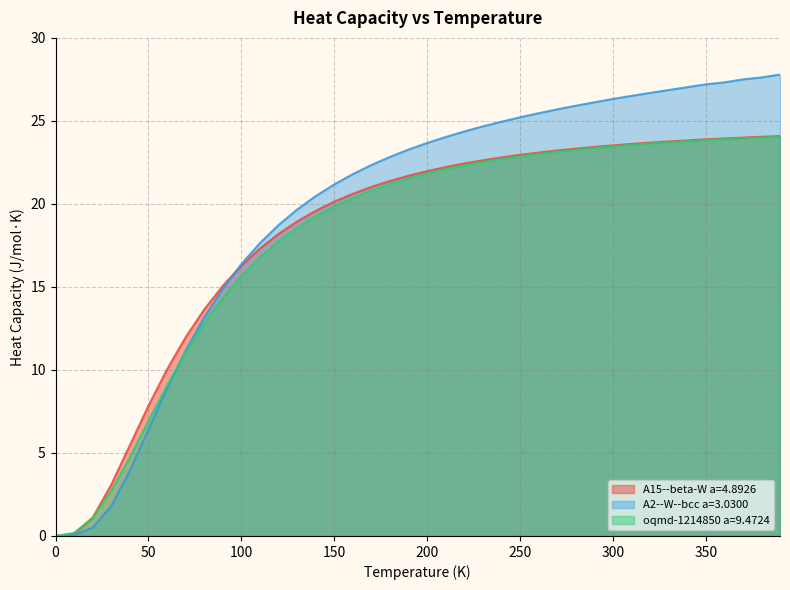

Reading right to left, list all the values displayed in this chart.

A15--beta-W a=4.8926: 390.0=24.1	380.0=24.0	370.0=24.0	360.0=23.9	350.0=23.9	340.0=23.8	330.0=23.8	320.0=23.7	310.0=23.6	300.0=23.5	290.0=23.4	280.0=23.3	270.0=23.2	260.0=23.1	250.0=23.0	240.0=22.8	230.0=22.6	220.0=22.4	210.0=22.2	200.0=22.0	190.0=21.7	180.0=21.4	170.0=21.0	160.0=20.6	150.0=20.1	140.0=19.6	130.0=18.9	120.0=18.2	110.0=17.3	100.0=16.3	90.0=15.1	80.0=13.6	70.0=12.0	60.0=10.0	50.0=7.8	40.0=5.5	30.0=3.1	20.0=1.1	10.0=0.1	0.0=0.0
A2--W--bcc a=3.0300: 390.0=27.8	380.0=27.6	370.0=27.5	360.0=27.3	350.0=27.2	340.0=27.0	330.0=26.9	320.0=26.7	310.0=26.5	300.0=26.3	290.0=26.1	280.0=25.9	270.0=25.7	260.0=25.5	250.0=25.2	240.0=24.9	230.0=24.7	220.0=24.4	210.0=24.0	200.0=23.7	190.0=23.3	180.0=22.8	170.0=22.3	160.0=21.8	150.0=21.2	140.0=20.5	130.0=19.7	120.0=18.7	110.0=17.6	100.0=16.4	90.0=14.9	80.0=13.2	70.0=11.2	60.0=8.9	50.0=6.4	40.0=3.9	30.0=1.8	20.0=0.5	10.0=0.1	0.0=0.0
oqmd-1214850 a=9.4724: 390.0=24.0	380.0=24.0	370.0=23.9	360.0=23.9	350.0=23.8	340.0=23.8	330.0=23.7	320.0=23.6	310.0=23.6	300.0=23.5	290.0=23.4	280.0=23.3	270.0=23.1	260.0=23.0	250.0=22.9	240.0=22.7	230.0=22.5	220.0=22.3	210.0=22.1	200.0=21.8	190.0=21.5	180.0=21.2	170.0=20.8	160.0=20.4	150.0=19.8	140.0=19.3	130.0=18.6	120.0=17.7	110.0=16.8	100.0=15.7	90.0=14.3	80.0=12.8	70.0=11.0	60.0=9.1	50.0=6.9	40.0=4.7	30.0=2.7	20.0=1.1	10.0=0.2	0.0=0.0